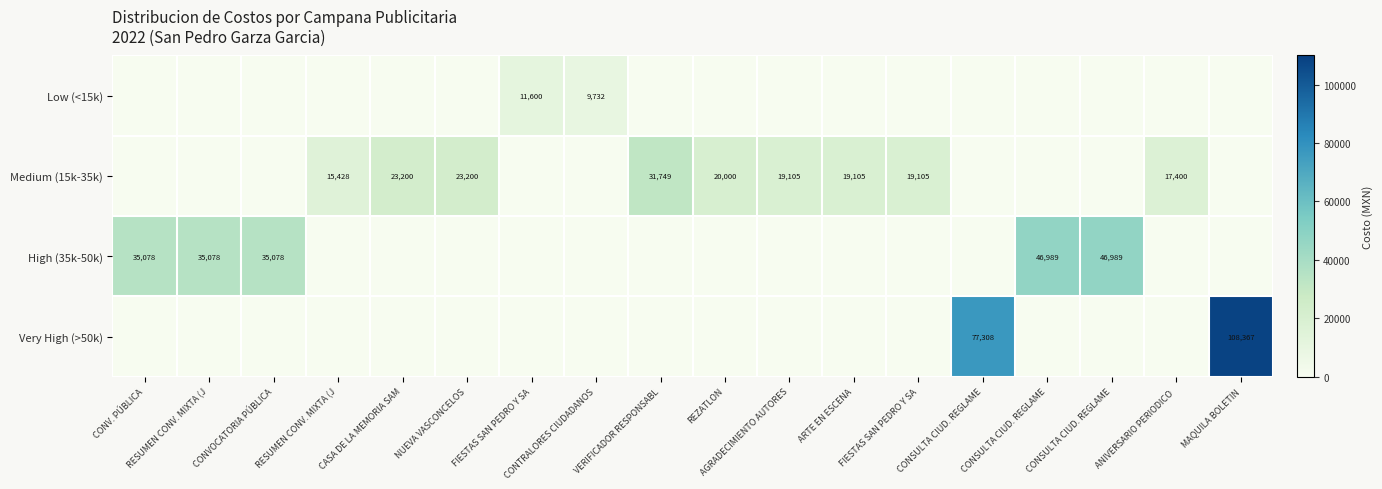

The value of Very High (>50k) at AGRADECIMIENTO AUTORES is 32817. True or false?

False